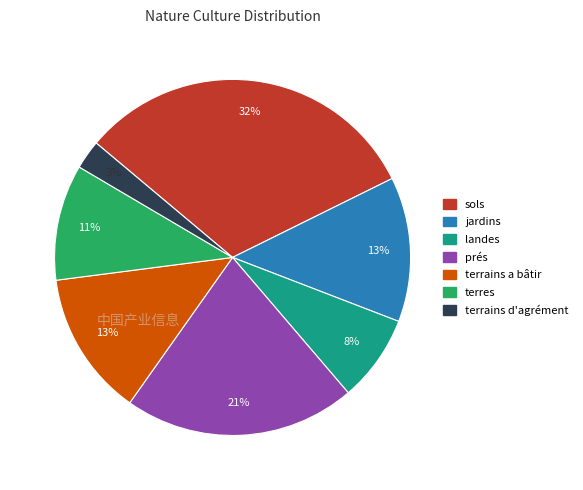

Count the number of slices in the pie.

7